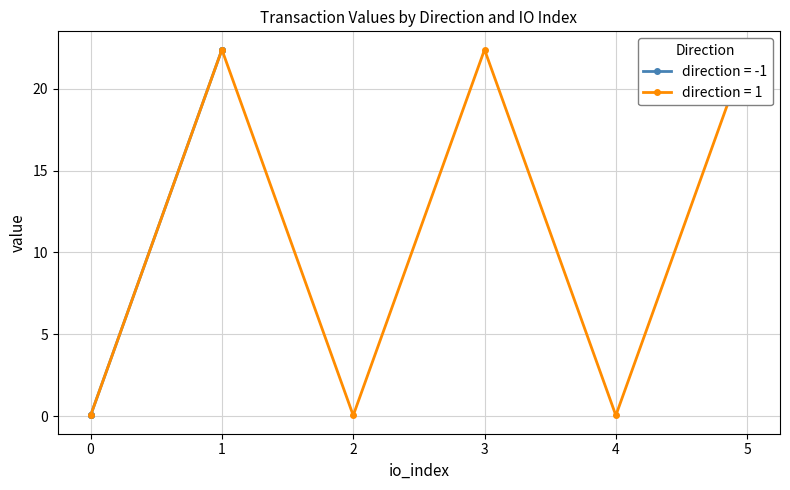

Where is value nearest to the value 11?

-1